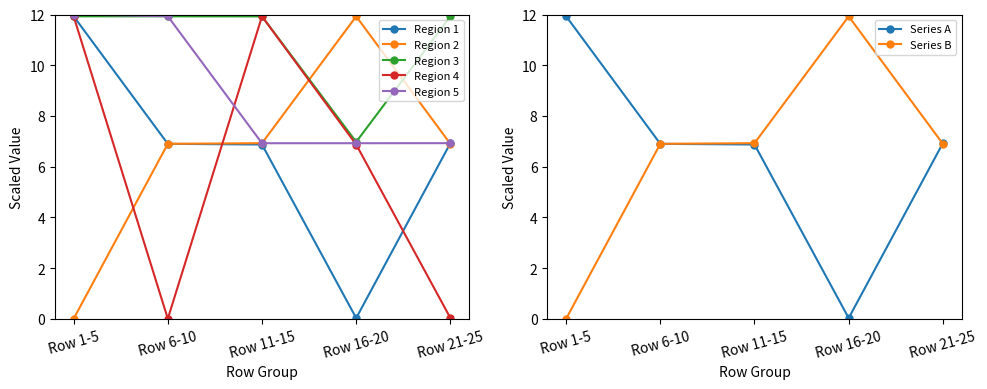

Which label corresponds to the largest value in the chart?

Row 1-5